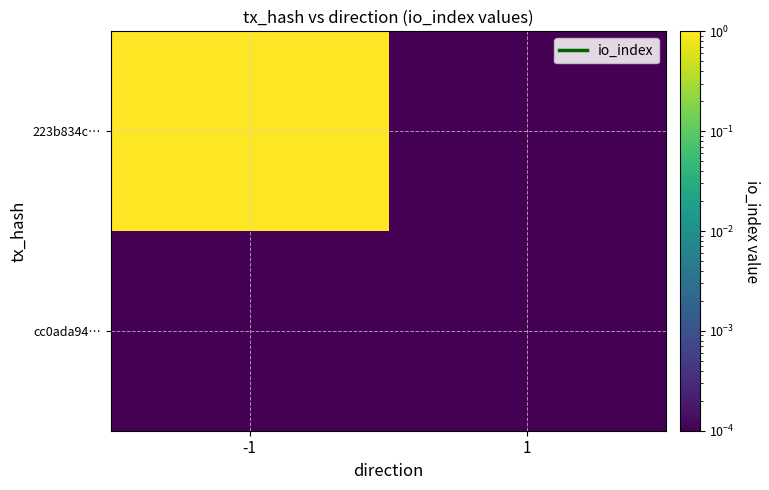

Between -1 and 1, which is larger?

-1